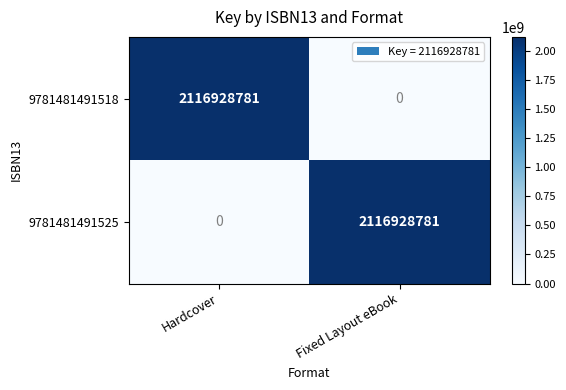

Reading left to right, list all the values displayed in this chart.

9781481491518: Hardcover=2116928781	Fixed Layout eBook=0
9781481491525: Hardcover=0	Fixed Layout eBook=2116928781